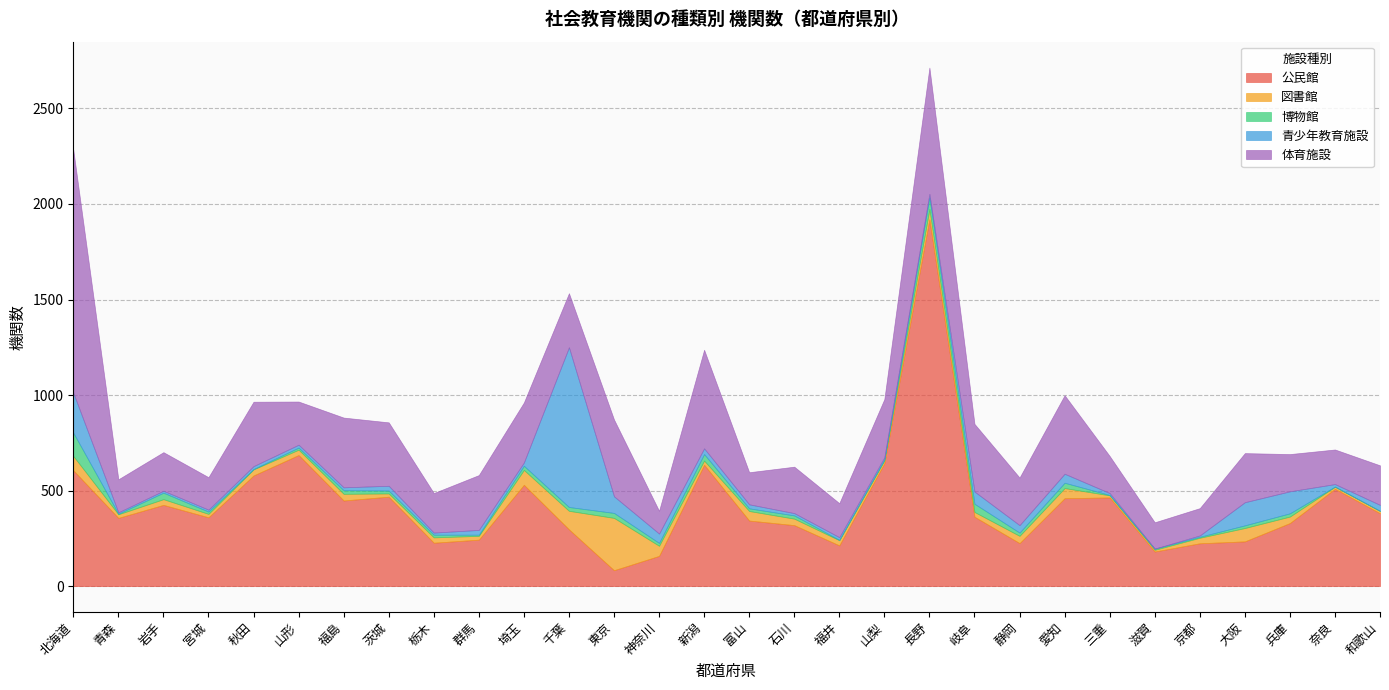

Which series has the largest total across all categories?

公民館